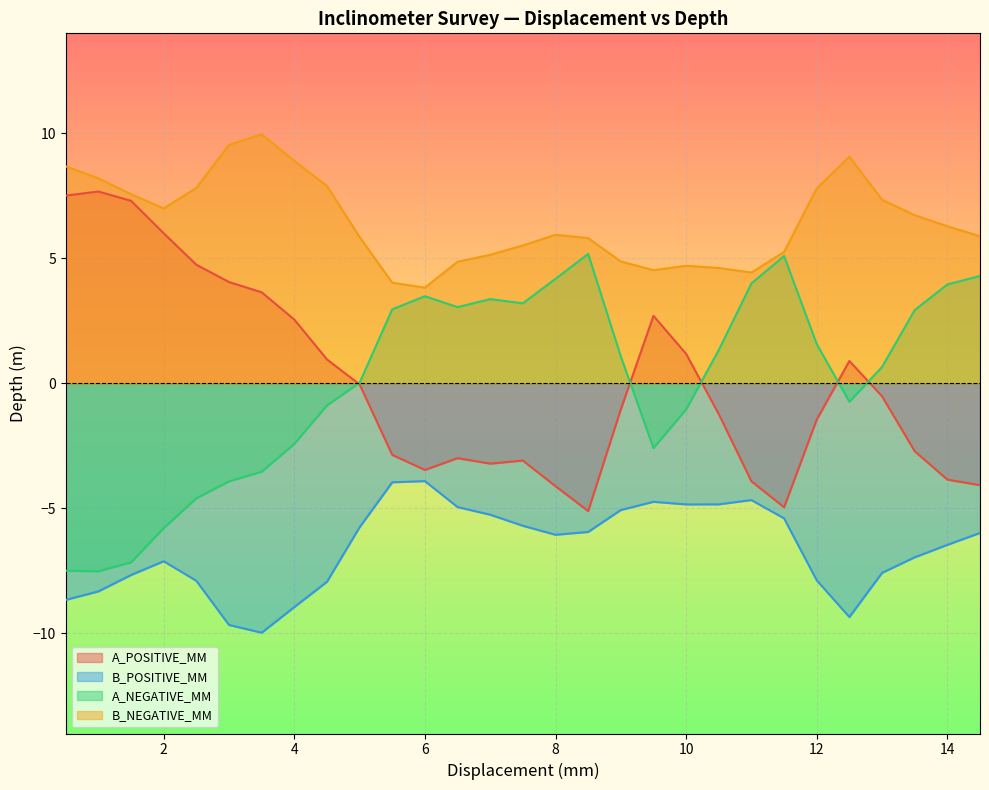

What is the spread (max minus min) of values at 5.5?

8.0